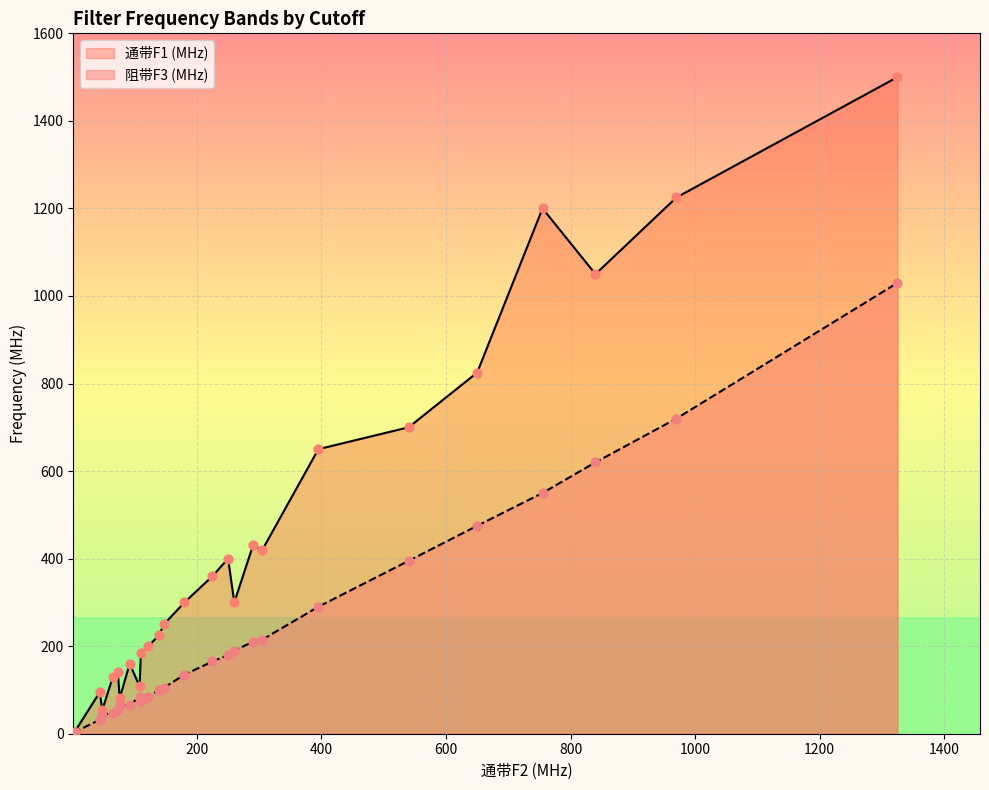

Is the value of 阻带F3 (MHz) at 650 greater than the value of 通带F1 (MHz) at 180?

Yes